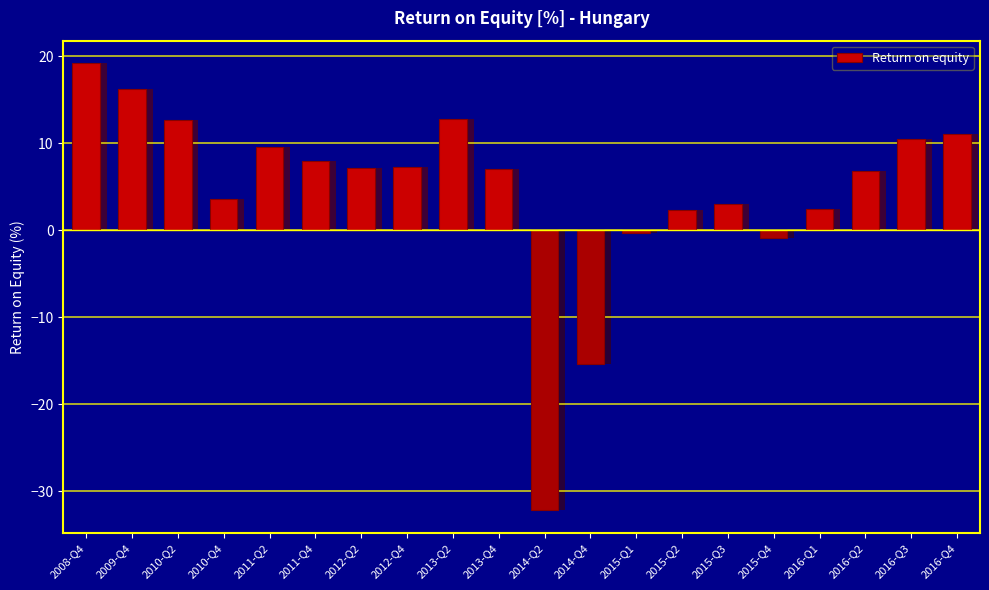

How many bars are there in total?

20